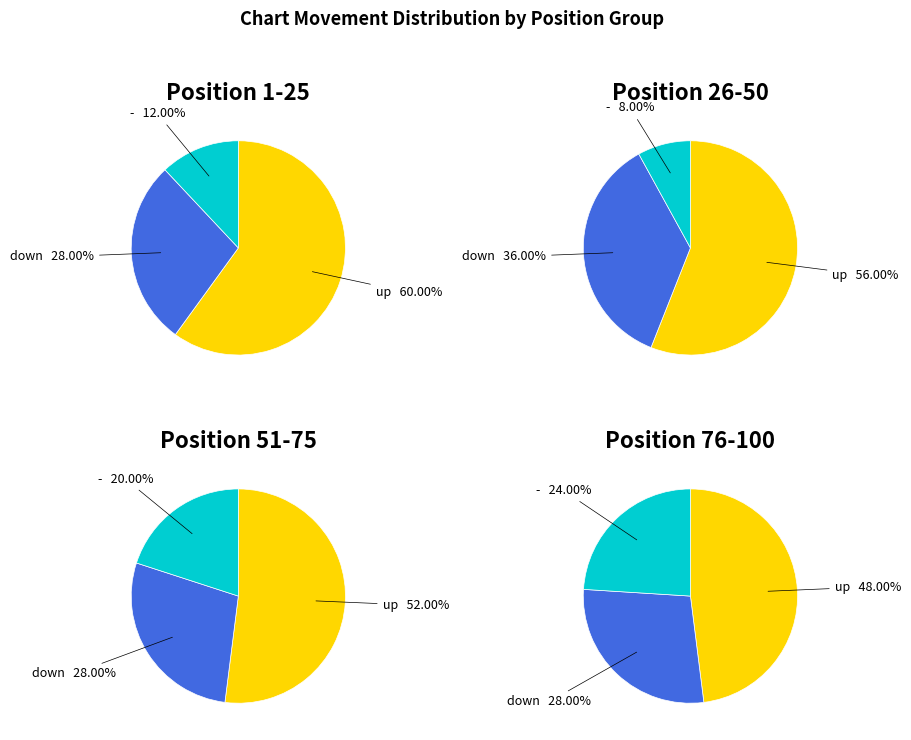

To the nearest percent, what percentage of the pie is down?

30%